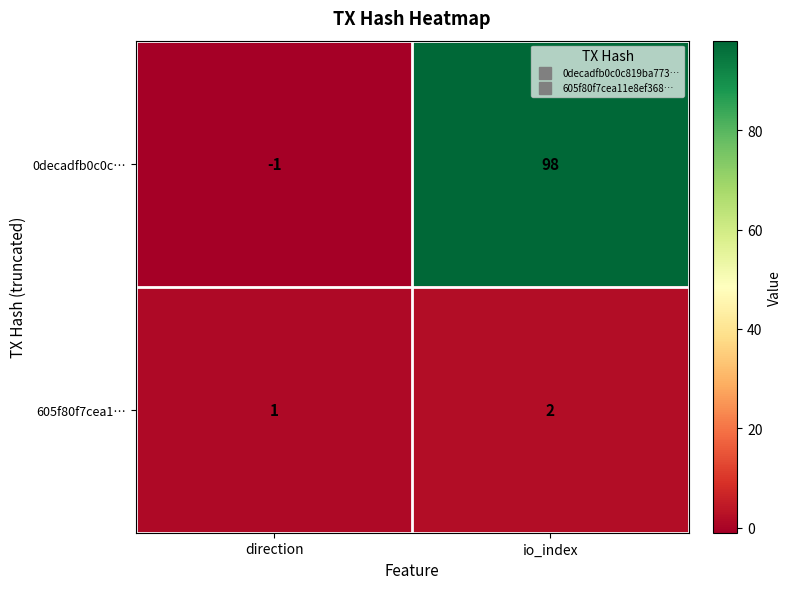

At which category does the chart reach its peak across all series?

io_index